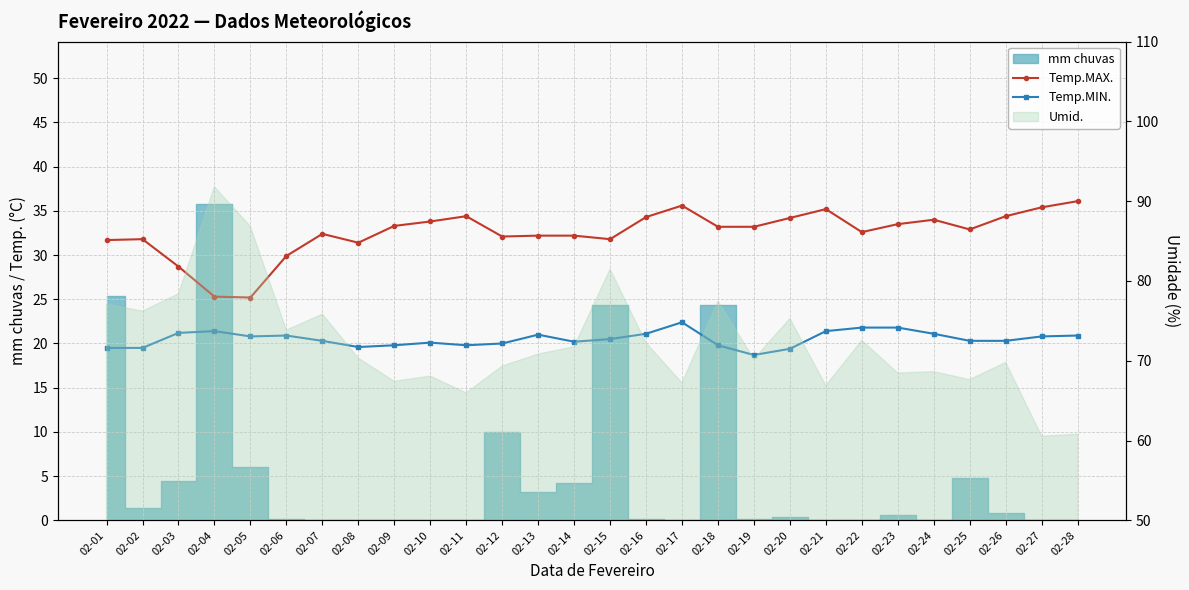

List the labels in order of Temp.MAX. value, smallest first.

02-05, 02-04, 02-03, 02-06, 02-08, 02-01, 02-02, 02-15, 02-12, 02-13, 02-14, 02-07, 02-22, 02-25, 02-18, 02-19, 02-09, 02-23, 02-10, 02-24, 02-20, 02-16, 02-11, 02-26, 02-21, 02-27, 02-17, 02-28